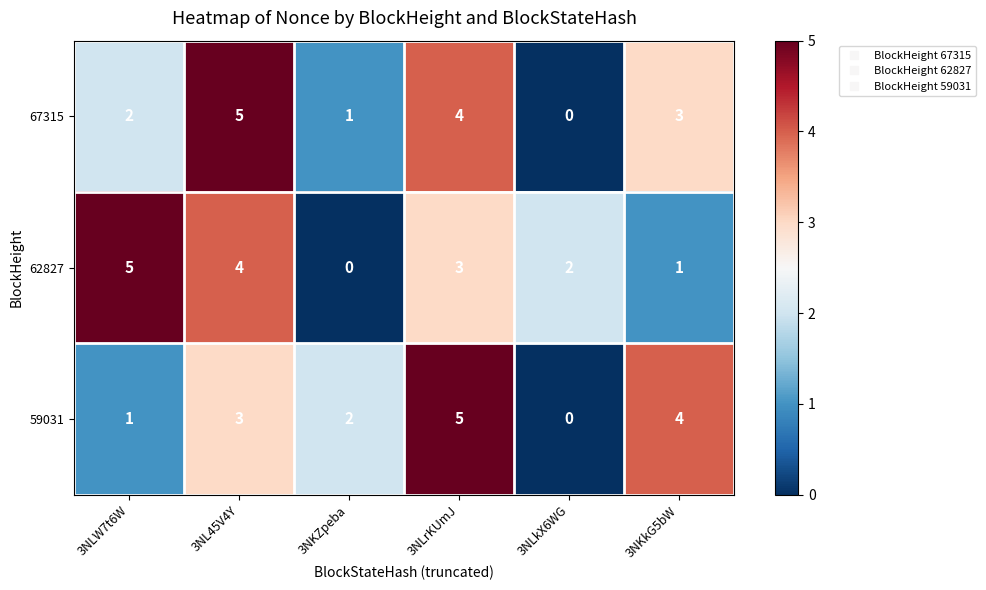

Where does the 62827 series first go above 3?

3NLW7t6W